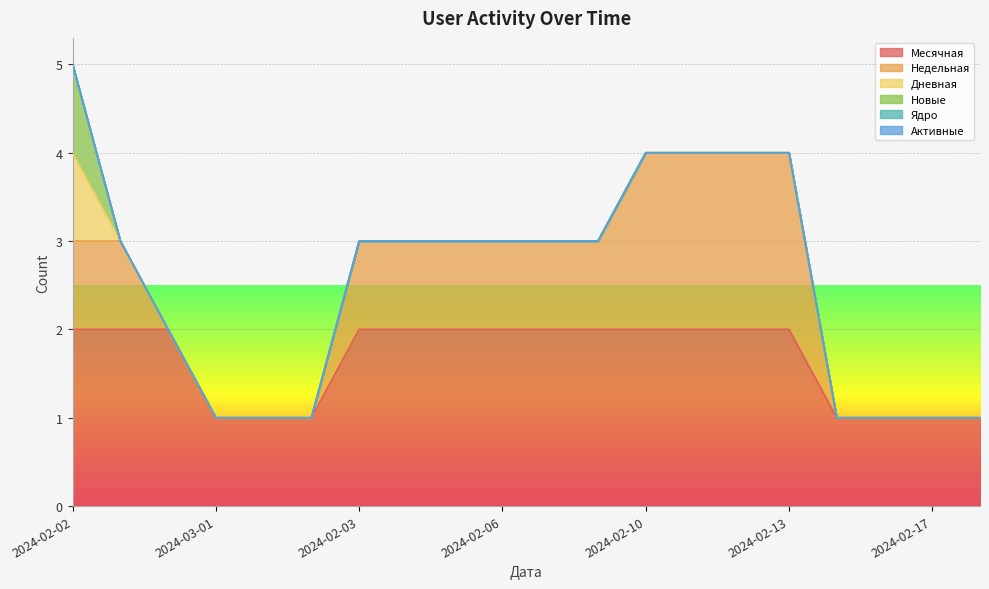

Which has a higher value, 2024-02-12 or 2024-02-05?

2024-02-12